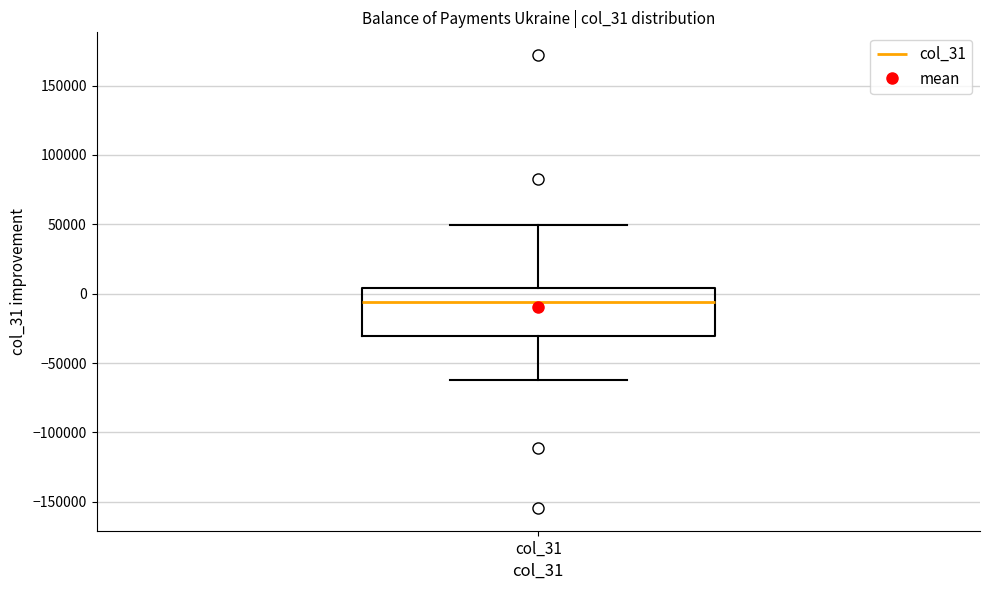

Read this box plot against the y-axis: the position of the median line, the range covered by the box, and the ends of both whiskers. The values are not printed on the chart, so give them approximately, as read against the axis.

median -5000, box -30000 to 5000, whiskers -60000 to 50000